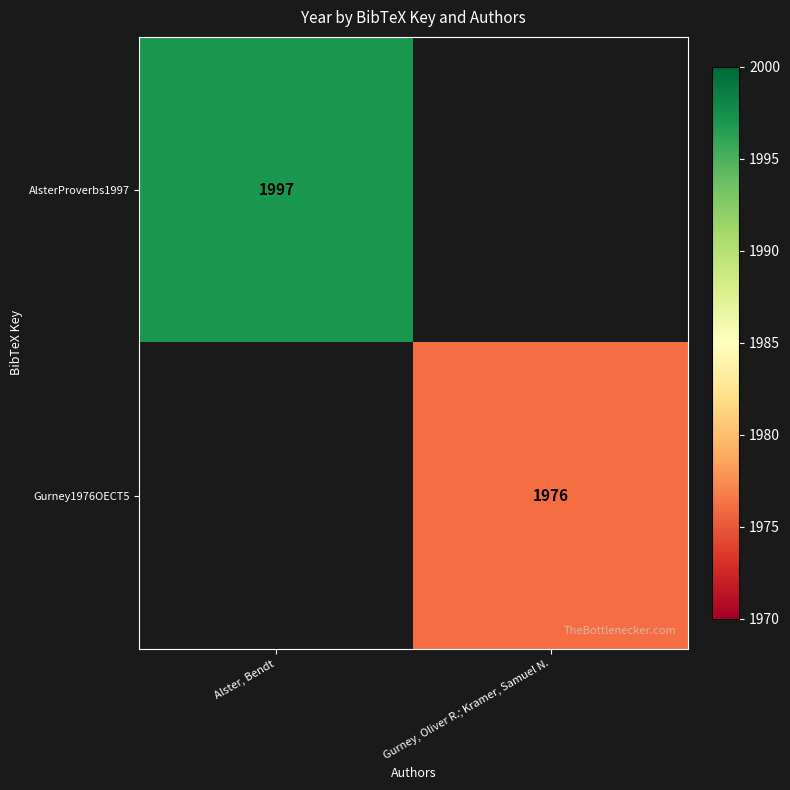

The Gurney1976OECT5 series shows 3054 at Gurney, Oliver R.; Kramer, Samuel N.. True or false?

False